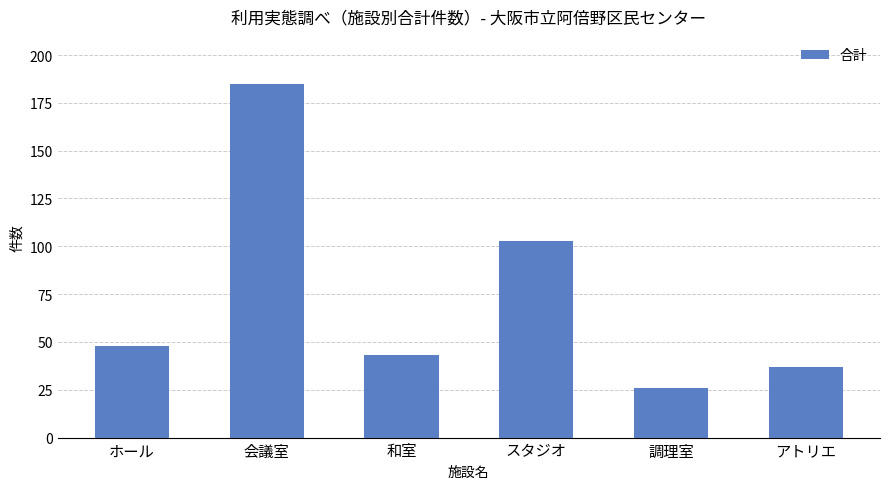

Rank the categories by value from highest to lowest.

会議室, スタジオ, ホール, 和室, アトリエ, 調理室